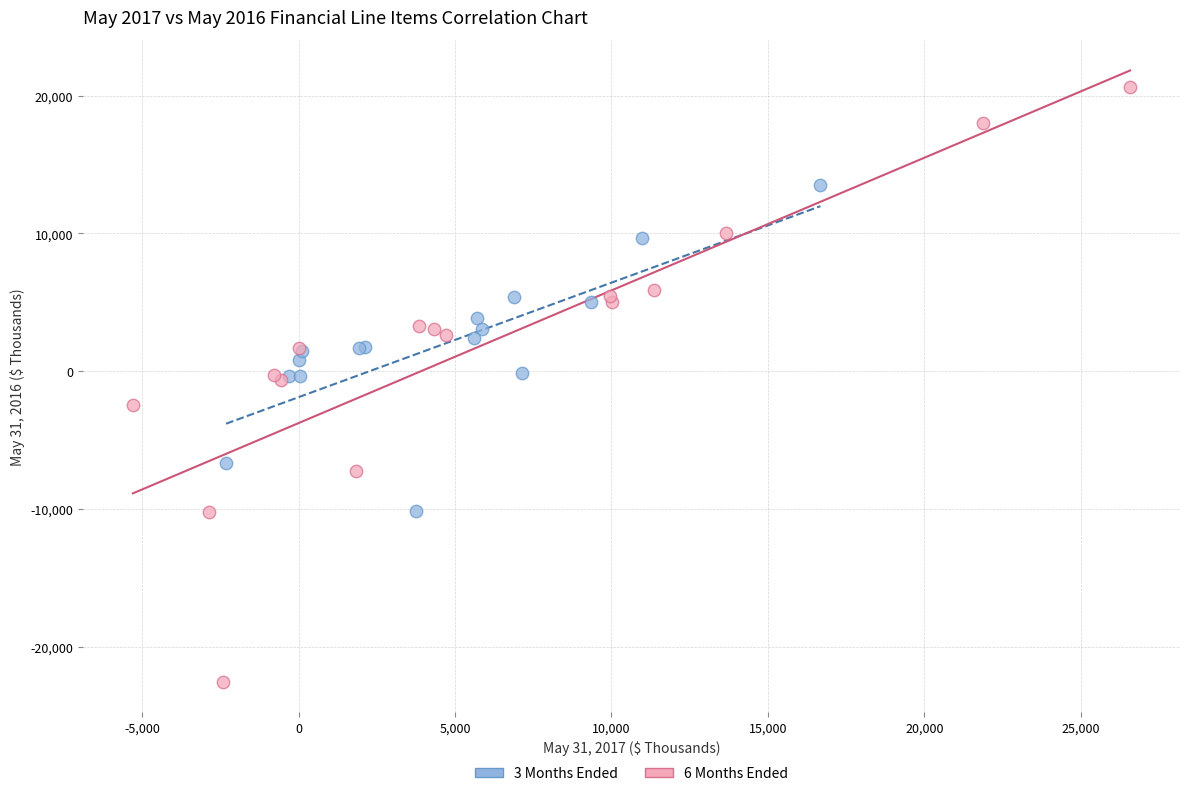

Which series has the largest Y range (max minus min)?

6 Months Ended